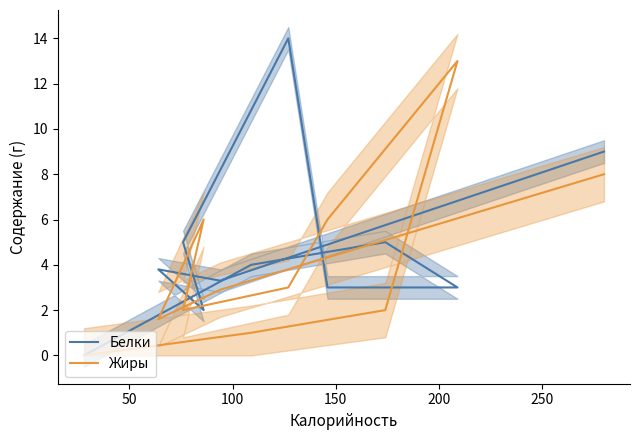

At how many categories does at least one series exceed 5?

5